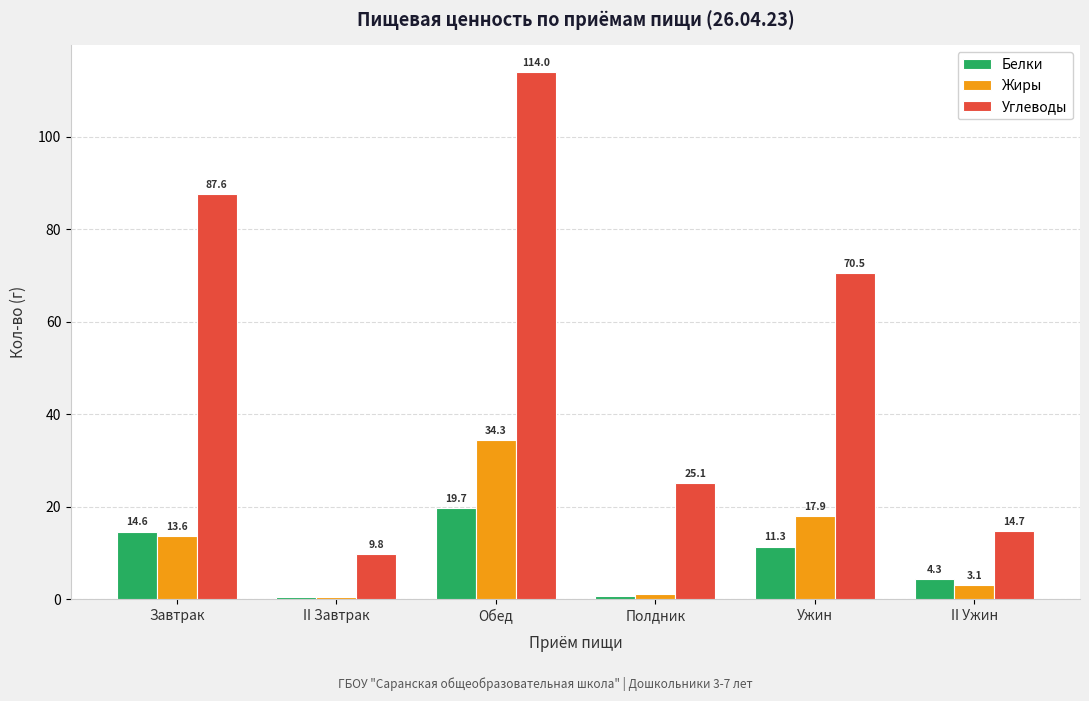

What is the label of the 6th bar from the left?

II Ужин